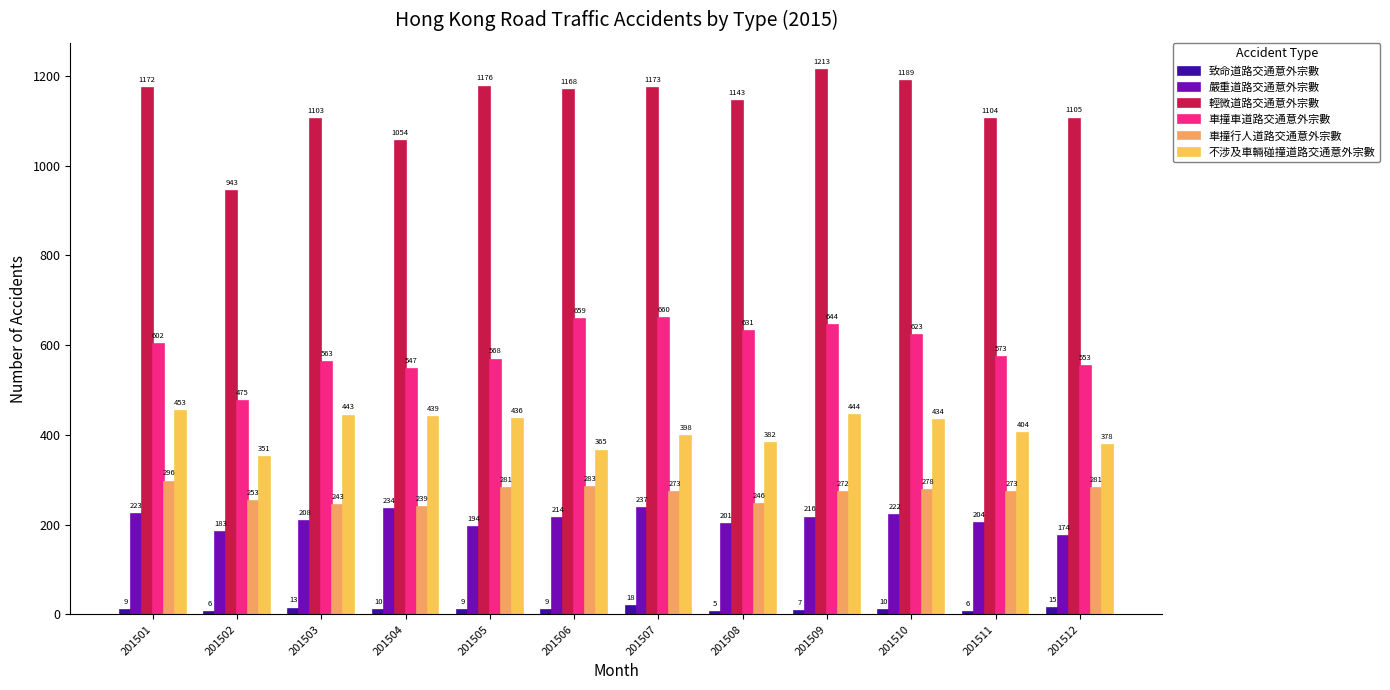

Reading left to right, transcribe all the data shown in this chart.

致命道路交通意外宗數: 9	6	13	10	9	9	18	5	7	10	6	15
嚴重道路交通意外宗數: 223	183	208	234	194	214	237	201	216	222	204	174
輕微道路交通意外宗數: 1172	943	1103	1054	1176	1168	1173	1143	1213	1189	1104	1105
車撞車道路交通意外宗數: 602	475	563	547	568	659	660	631	644	623	573	553
車撞行人道路交通意外宗數: 296	253	243	239	281	283	273	246	272	278	273	281
不涉及車輛碰撞道路交通意外宗數: 453	351	443	439	436	365	398	382	444	434	404	378